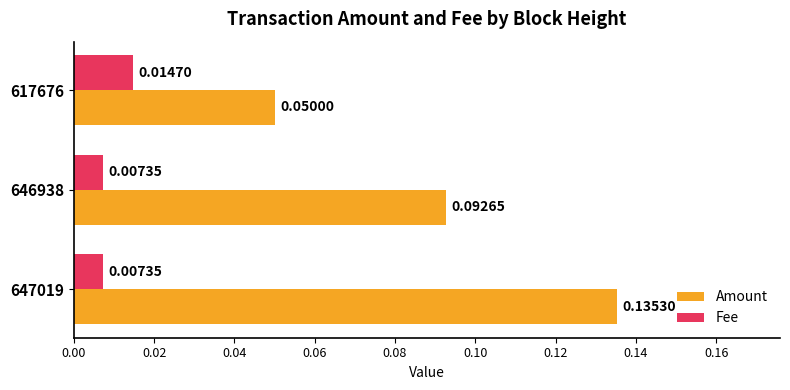

Is the value of Amount at 617676 greater than the value of Fee at 646938?

Yes